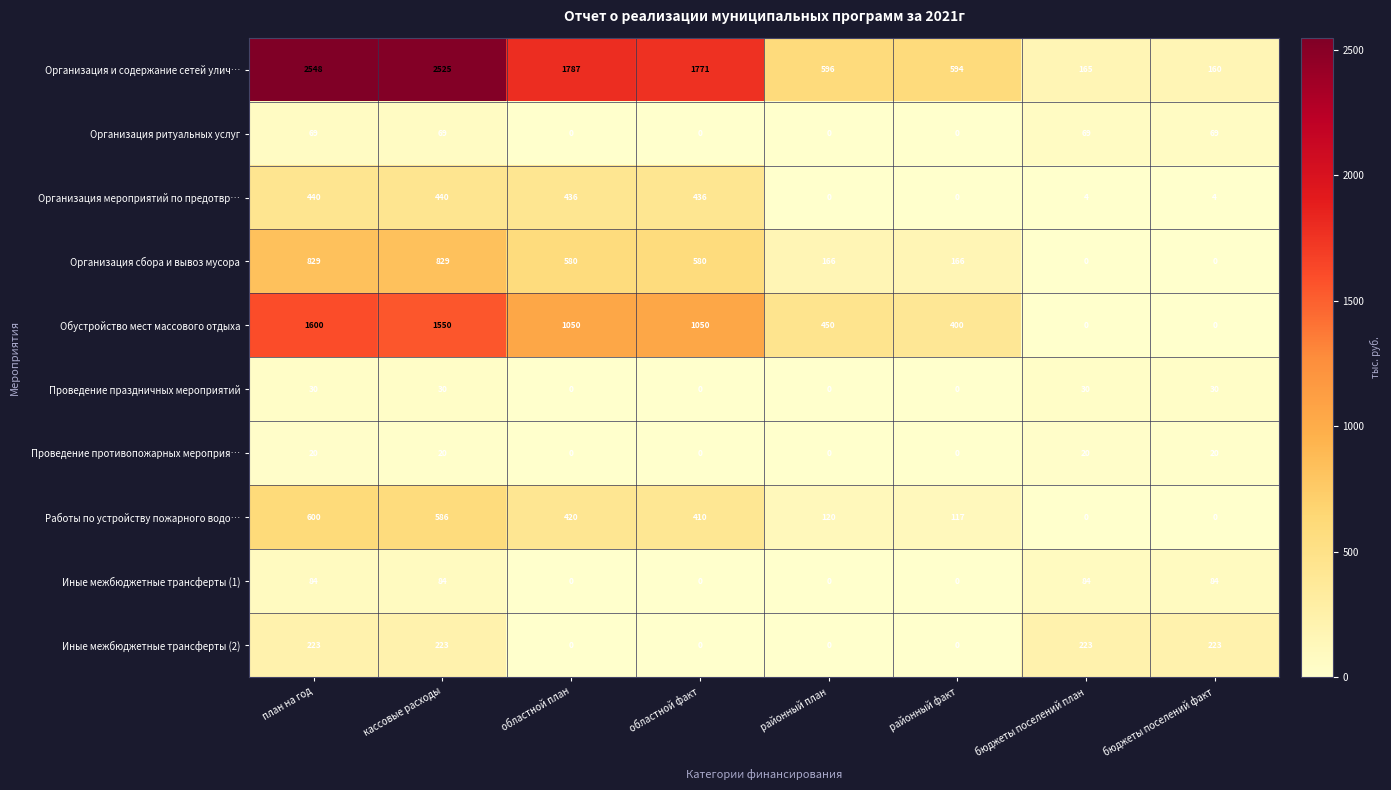

What is the difference between the Организация ритуальных услуг values at областной план and план на год?

69